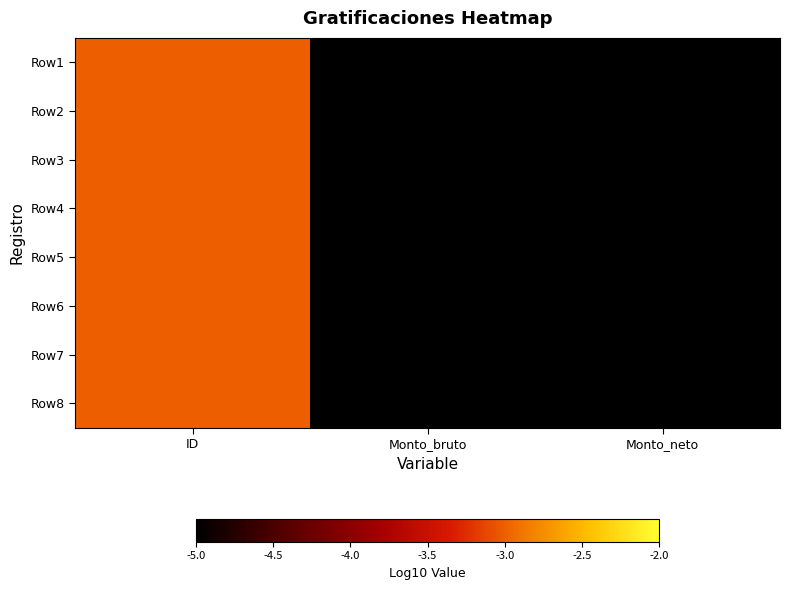

Reading left to right, list all the values displayed in this chart.

Row1: ID=-3	Monto_bruto=-5	Monto_neto=-5
Row2: ID=-3	Monto_bruto=-5	Monto_neto=-5
Row3: ID=-3	Monto_bruto=-5	Monto_neto=-5
Row4: ID=-3	Monto_bruto=-5	Monto_neto=-5
Row5: ID=-3	Monto_bruto=-5	Monto_neto=-5
Row6: ID=-3	Monto_bruto=-5	Monto_neto=-5
Row7: ID=-3	Monto_bruto=-5	Monto_neto=-5
Row8: ID=-3	Monto_bruto=-5	Monto_neto=-5